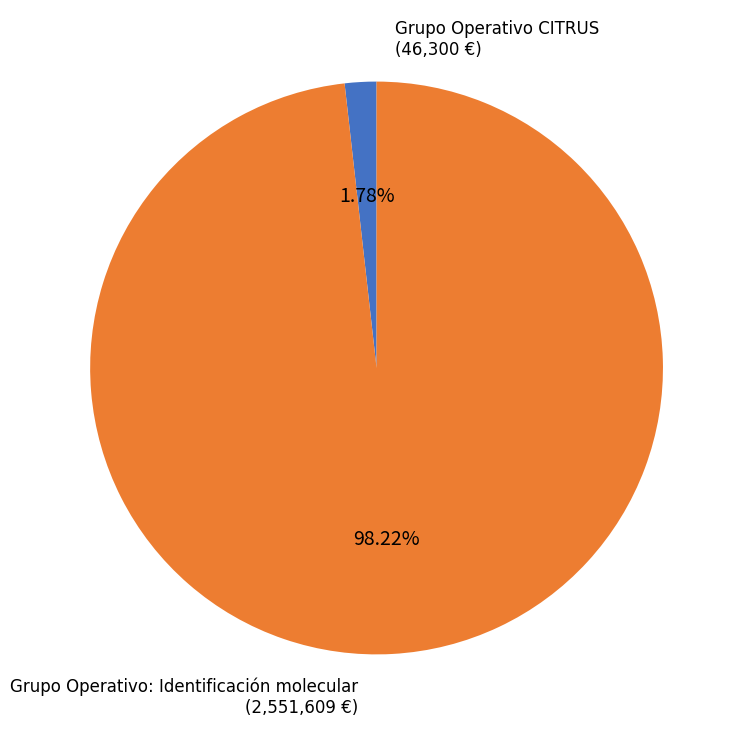

How many segments does this pie chart have?

2